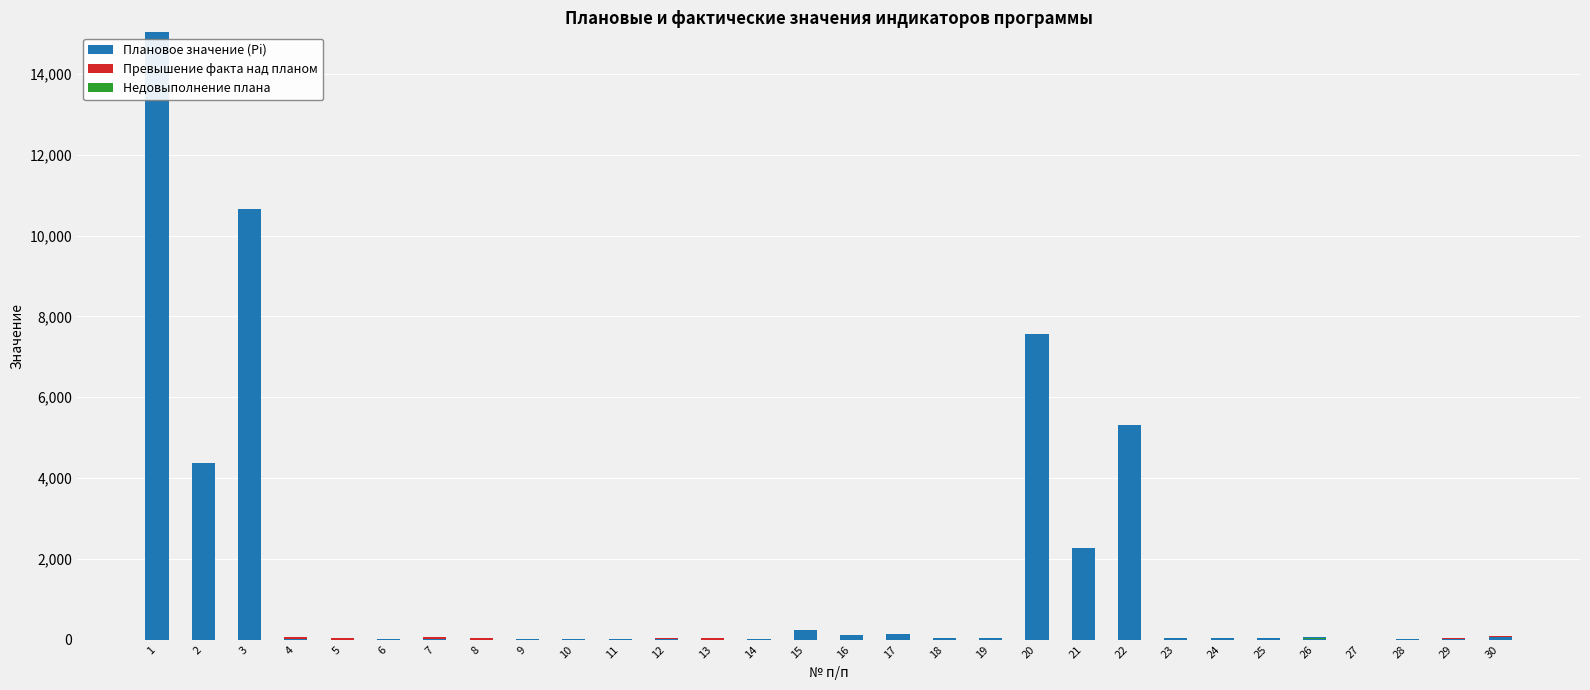

Reading left to right, list all the values displayed in this chart.

Плановое значение (Pi): 1=15027.0	2=4377.7	3=10649.3	4=16.6	5=1.9	6=14.7	7=16.6	8=1.9	9=14.7	10=6.6	11=6.6	12=10.0	13=1.9	14=8.1	15=244.0	16=114.7	17=129.3	18=36.7	19=36.7	20=7557.8	21=2258.0	22=5299.8	23=50.3	24=51.6	25=49.8	26=70.0	27=4.0	28=7.2	29=10.0	30=62.0
Превышение факта над планом: 1=0.0	2=0.0	3=0.0	4=38.6	5=39.0	6=0.0	7=38.6	8=39.0	9=0.0	10=0.0	11=0.0	12=38.6	13=39.0	14=0.0	15=0.0	16=0.0	17=0.0	18=0.0	19=0.0	20=0.0	21=0.0	22=0.0	23=0.0	24=0.0	25=0.0	26=0.0	27=0.0	28=9.5	29=40.0	30=37.8
Недовыполнение плана: 1=0.0	2=0.0	3=0.0	4=0.0	5=0.0	6=-0.4	7=0.0	8=0.0	9=-0.4	10=0.0	11=0.0	12=0.0	13=0.0	14=-0.4	15=0.0	16=0.0	17=0.0	18=0.0	19=0.0	20=0.0	21=0.0	22=0.0	23=0.0	24=0.0	25=0.0	26=-21.0	27=0.0	28=0.0	29=0.0	30=0.0